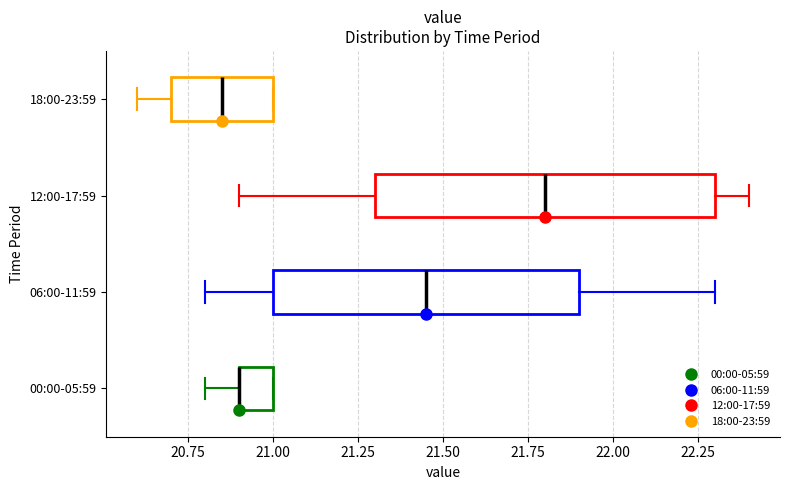

Comparing the boxes themselves (not the whiskers), which one is the widest?

12:00-17:59